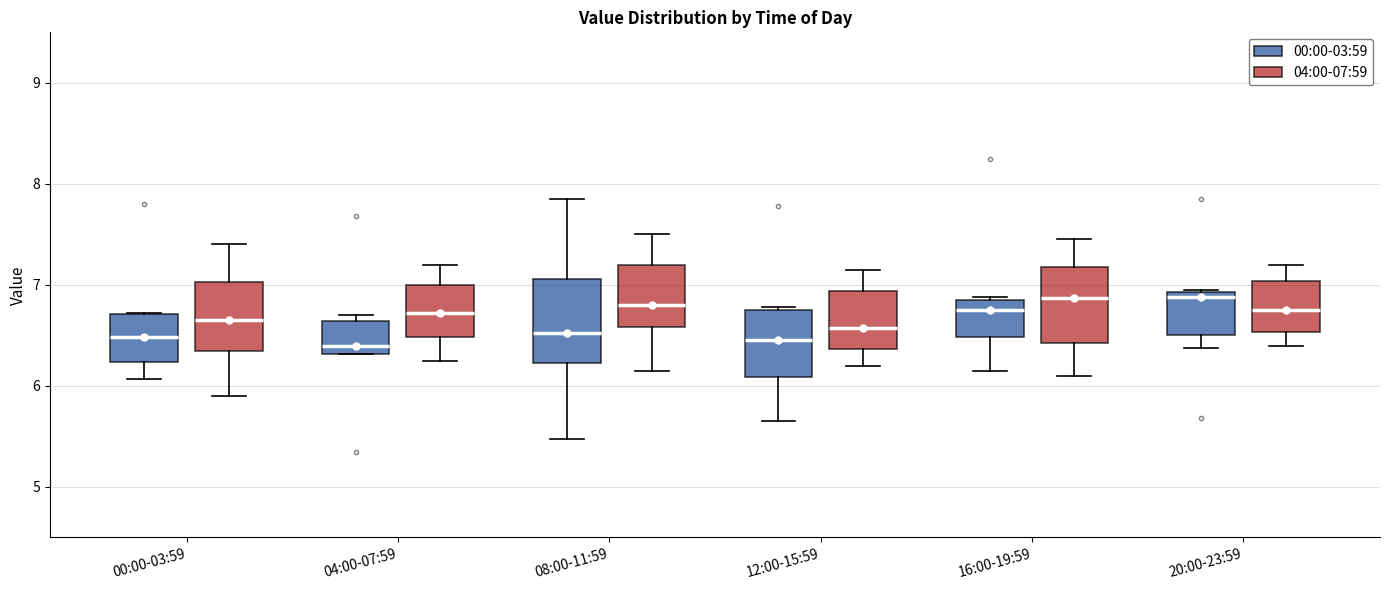

Reading left to right, transcribe this box plot: for each box, give where its median line is, the range the box spans, and where its two whiskers end, as read against the y-axis. The values are not printed on the chart, so give them approximately, as read against the axis.

00:00-03:59 (00:00-03:59): median 6.5, box 6.2 to 6.7, whiskers 6.1 to 6.7
00:00-03:59 (04:00-07:59): median 6.7, box 6.4 to 7.0, whiskers 5.9 to 7.4
04:00-07:59 (00:00-03:59): median 6.4, box 6.3 to 6.6, whiskers 6.3 to 6.7
04:00-07:59 (04:00-07:59): median 6.7, box 6.5 to 7.0, whiskers 6.3 to 7.2
08:00-11:59 (00:00-03:59): median 6.5, box 6.2 to 7.1, whiskers 5.5 to 7.9
08:00-11:59 (04:00-07:59): median 6.8, box 6.6 to 7.2, whiskers 6.2 to 7.5
12:00-15:59 (00:00-03:59): median 6.5, box 6.1 to 6.7, whiskers 5.7 to 6.8
12:00-15:59 (04:00-07:59): median 6.6, box 6.4 to 6.9, whiskers 6.2 to 7.2
16:00-19:59 (00:00-03:59): median 6.8, box 6.5 to 6.9, whiskers 6.2 to 6.9
16:00-19:59 (04:00-07:59): median 6.9, box 6.4 to 7.2, whiskers 6.1 to 7.5
20:00-23:59 (00:00-03:59): median 6.9 (just below the box's upper edge), box 6.5 to 6.9, whiskers 6.4 to 7.0
20:00-23:59 (04:00-07:59): median 6.8, box 6.5 to 7.0, whiskers 6.4 to 7.2